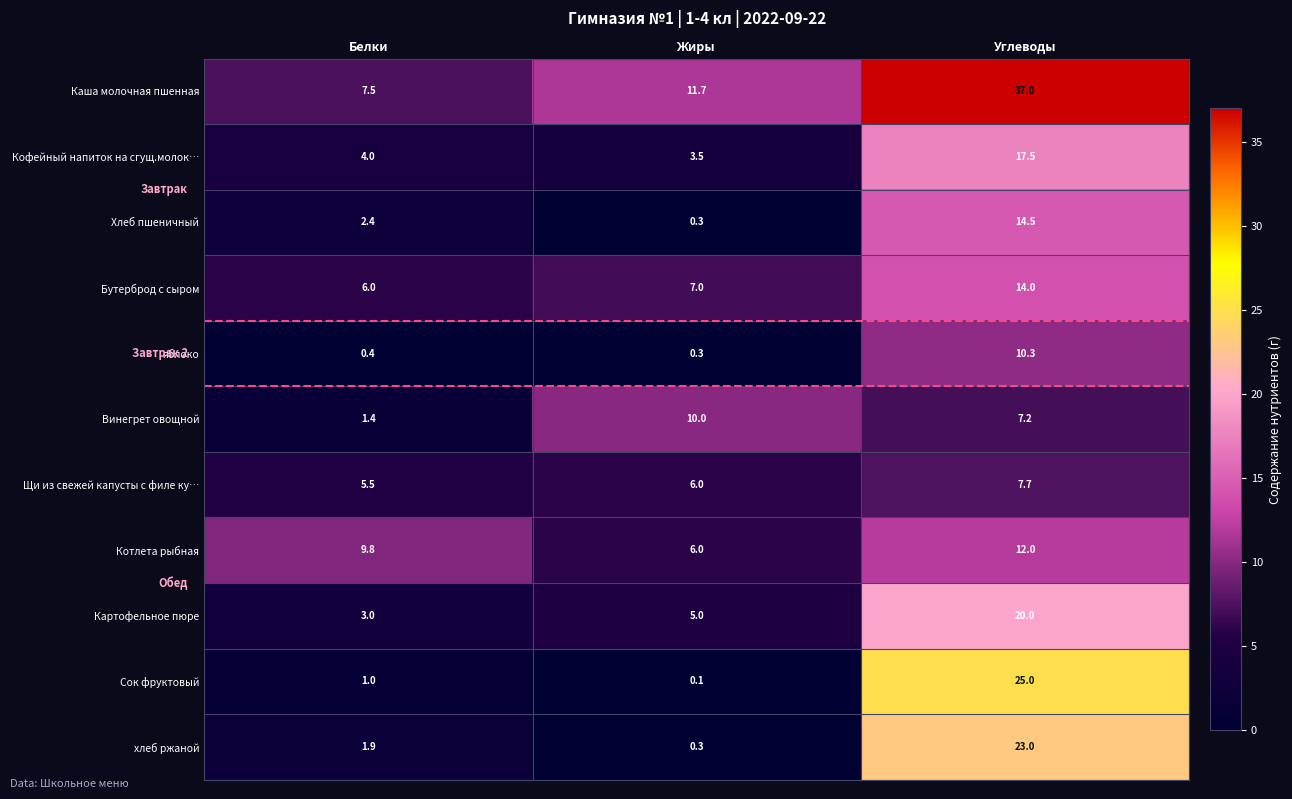

How many data points does each series have?

3